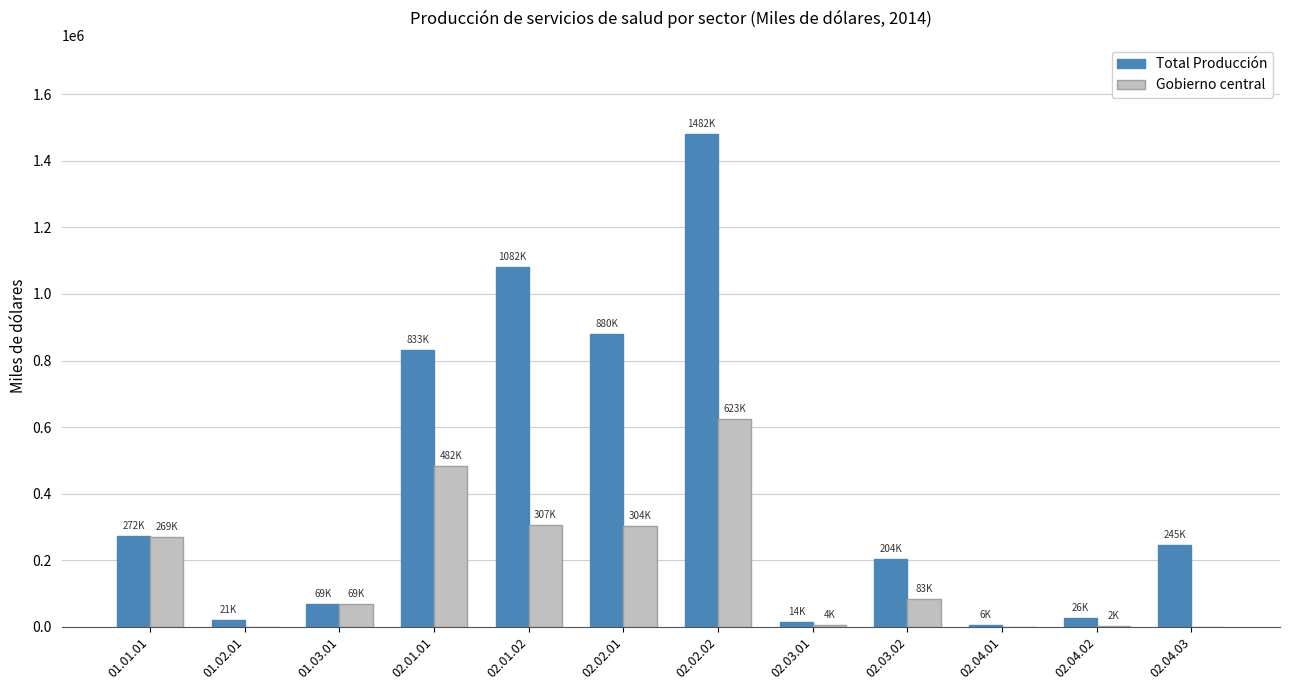

What is the difference between the Gobierno central values at 01.03.01 and 02.03.01?

64874